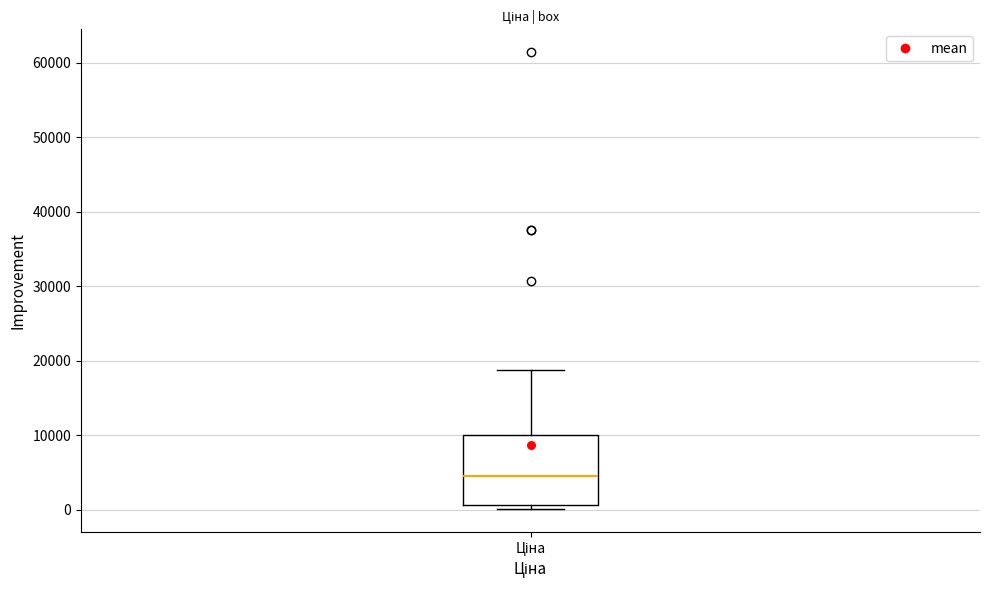

Transcribe this box plot: give where the median line is, the range the box spans, and where the two whiskers end, as read against the y-axis. The values are not printed on the chart, so give them approximately, as read against the axis.

median 4000, box 1000 to 10000, whiskers 0 to 19000